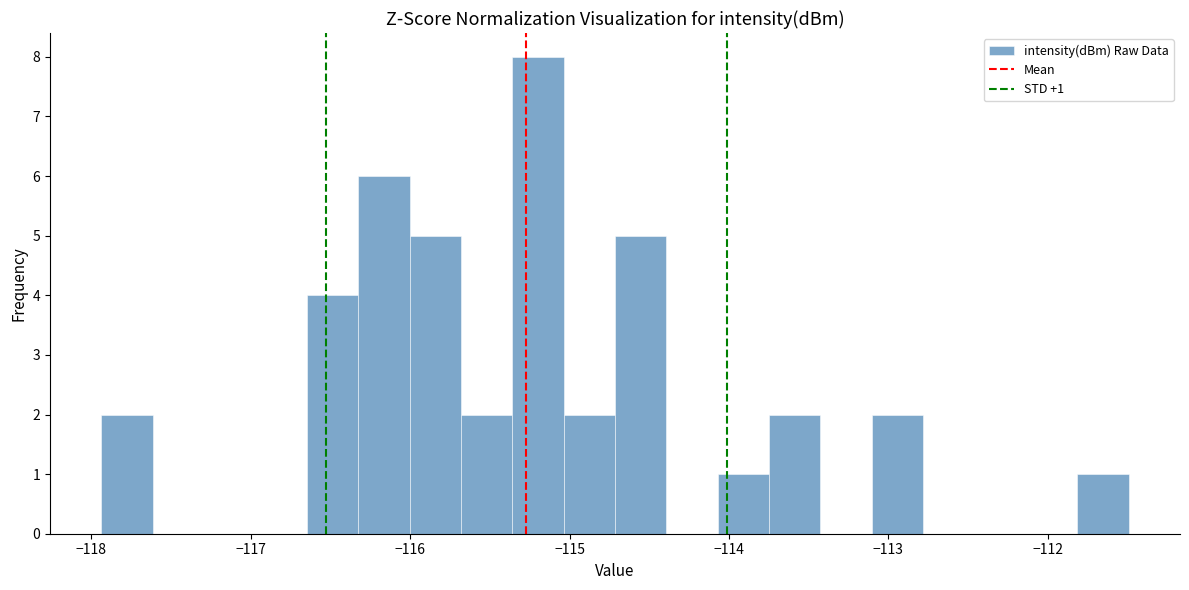

Read against the x-axis, roughly where is the centre of the tallest bar?

-115.2